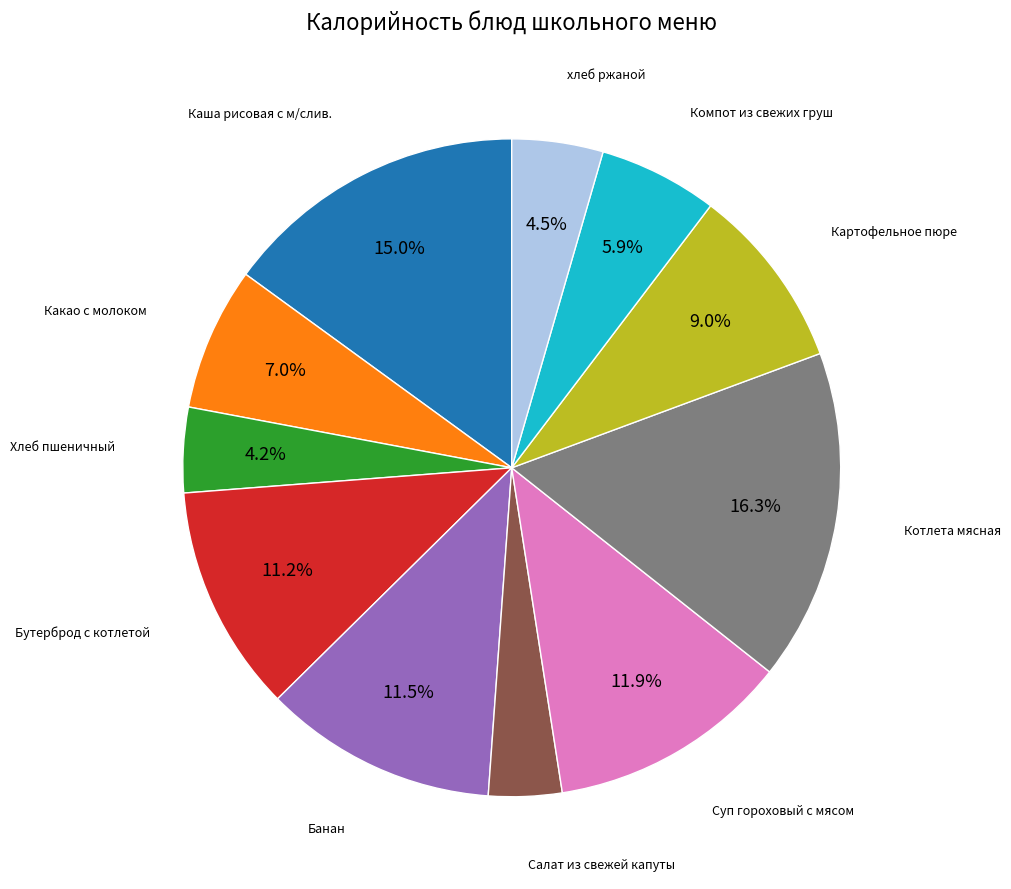

Does any single category account for the majority?

No